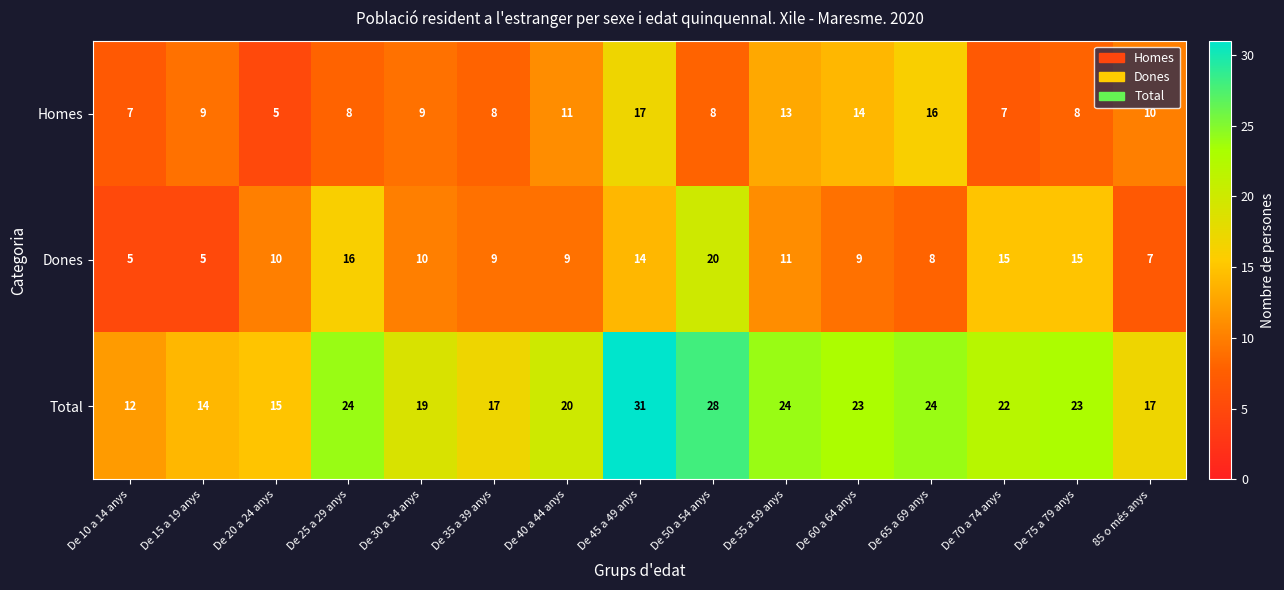

Rank the series at De 65 a 69 anys from lowest to highest value.

Dones, Homes, Total